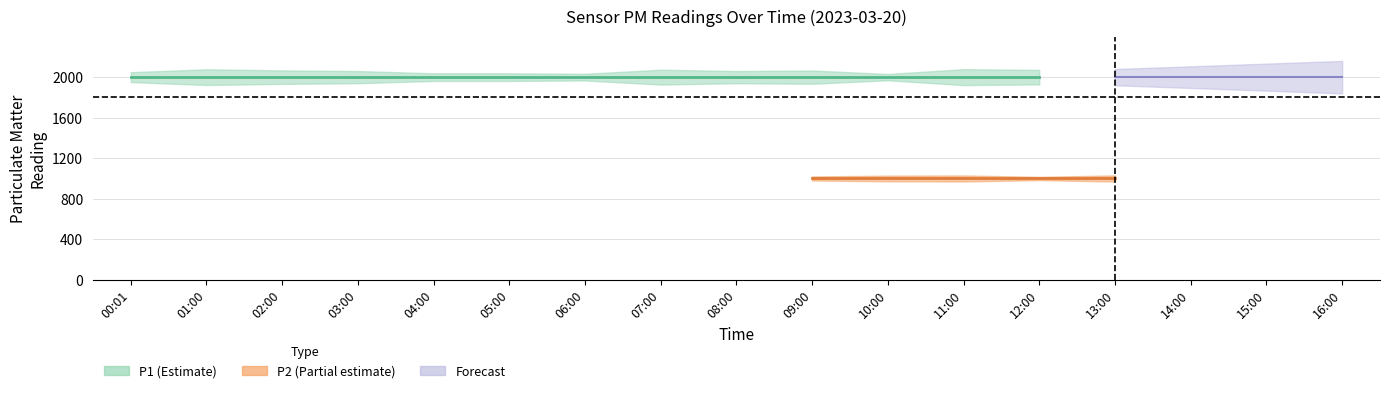

What is the minimum value shown in the chart?

999.9